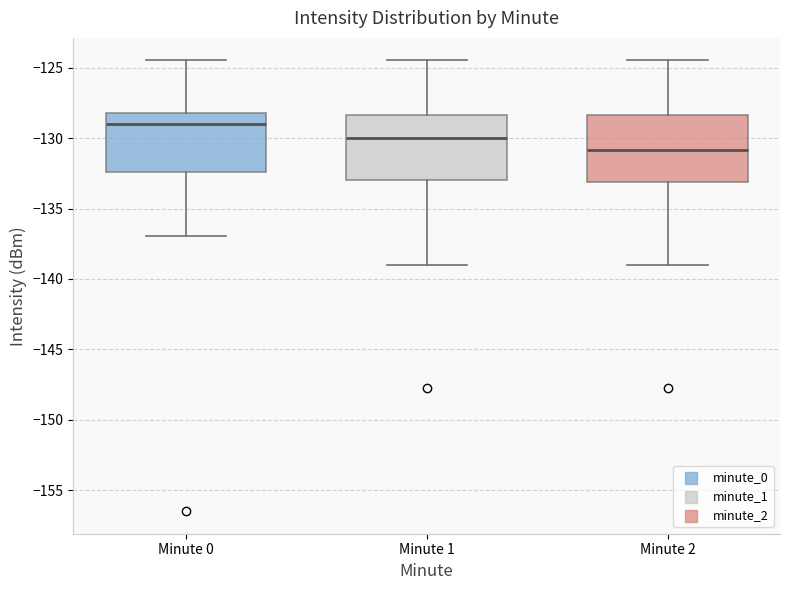

Reading left to right, transcribe this box plot: for each box, give where its median line is, the range the box spans, and where its two whiskers end, as read against the y-axis. The values are not printed on the chart, so give them approximately, as read against the axis.

Minute 0: median -129.0, box -132.5 to -128.0, whiskers -137.0 to -124.5
Minute 1: median -130.0, box -133.0 to -128.5, whiskers -139.0 to -124.5
Minute 2: median -131.0, box -133.0 to -128.5, whiskers -139.0 to -124.5